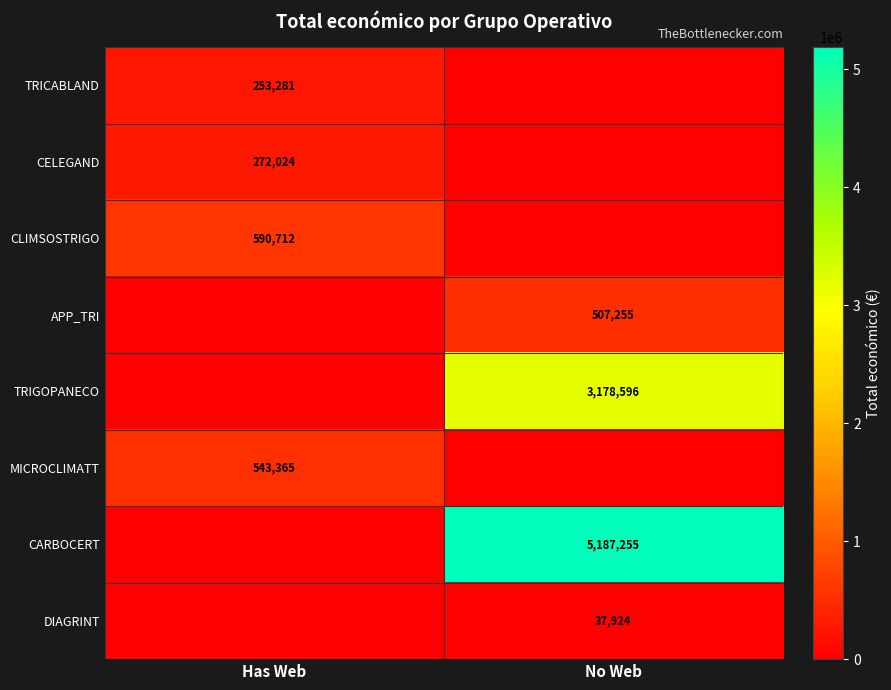

The CLIMSOSTRIGO series shows 590712 at Has Web. True or false?

True